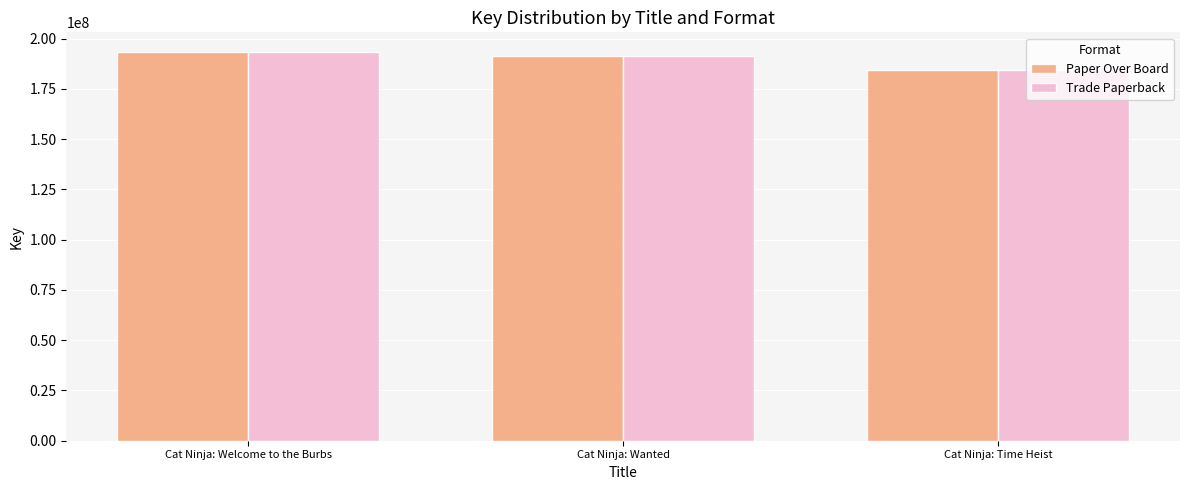

How many categories are shown in the chart?

3